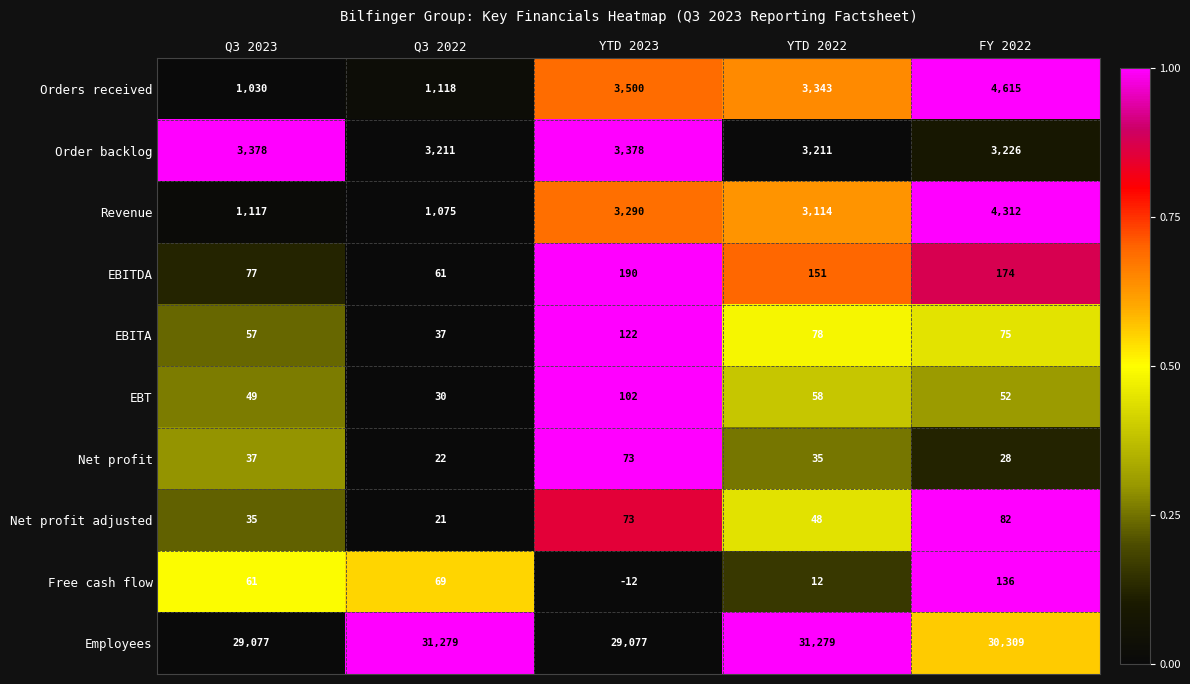

Is it true that EBT equals 102 at YTD 2023?

True